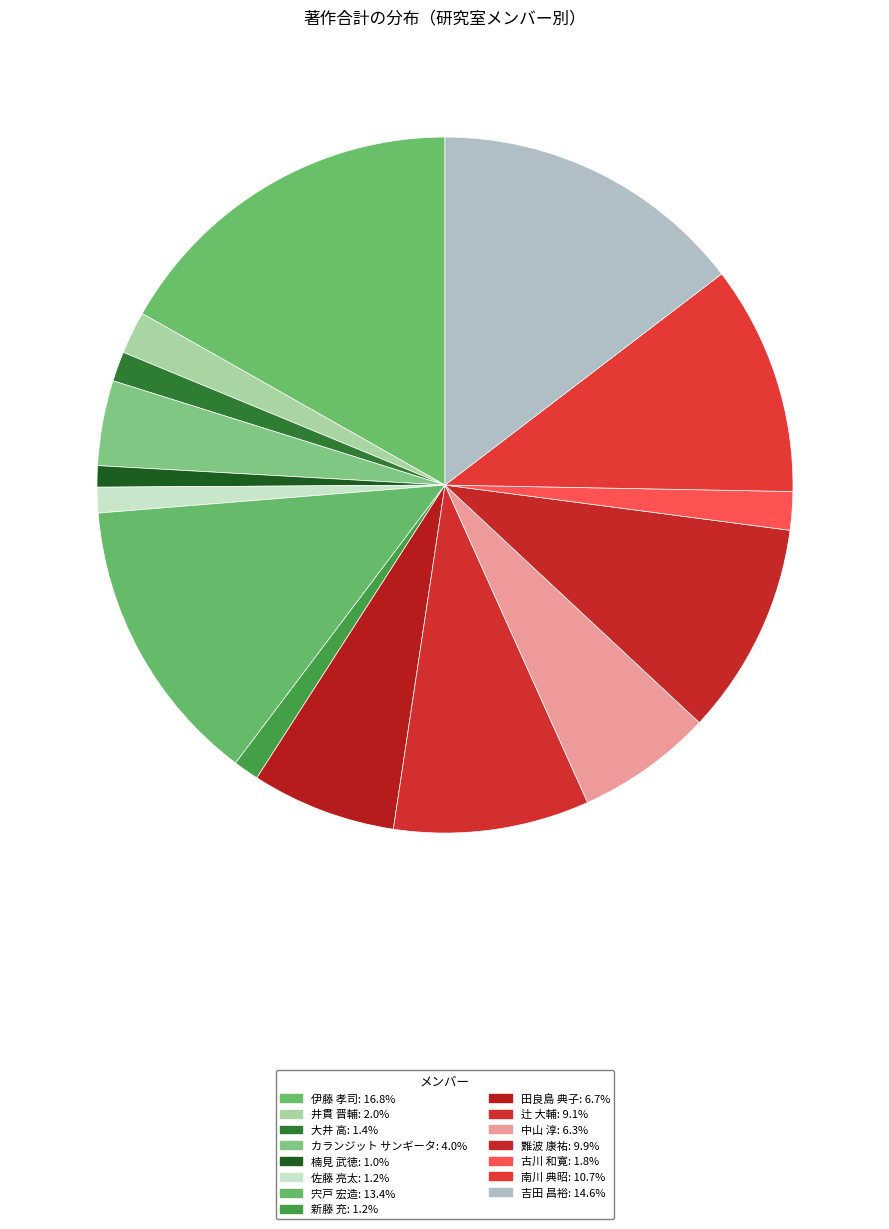

How many segments does this pie chart have?

15